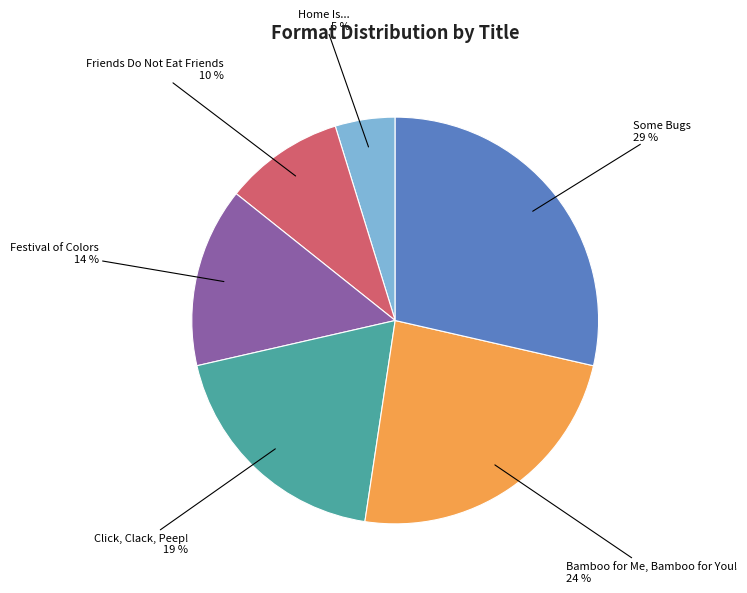

Does any single category account for the majority?

No